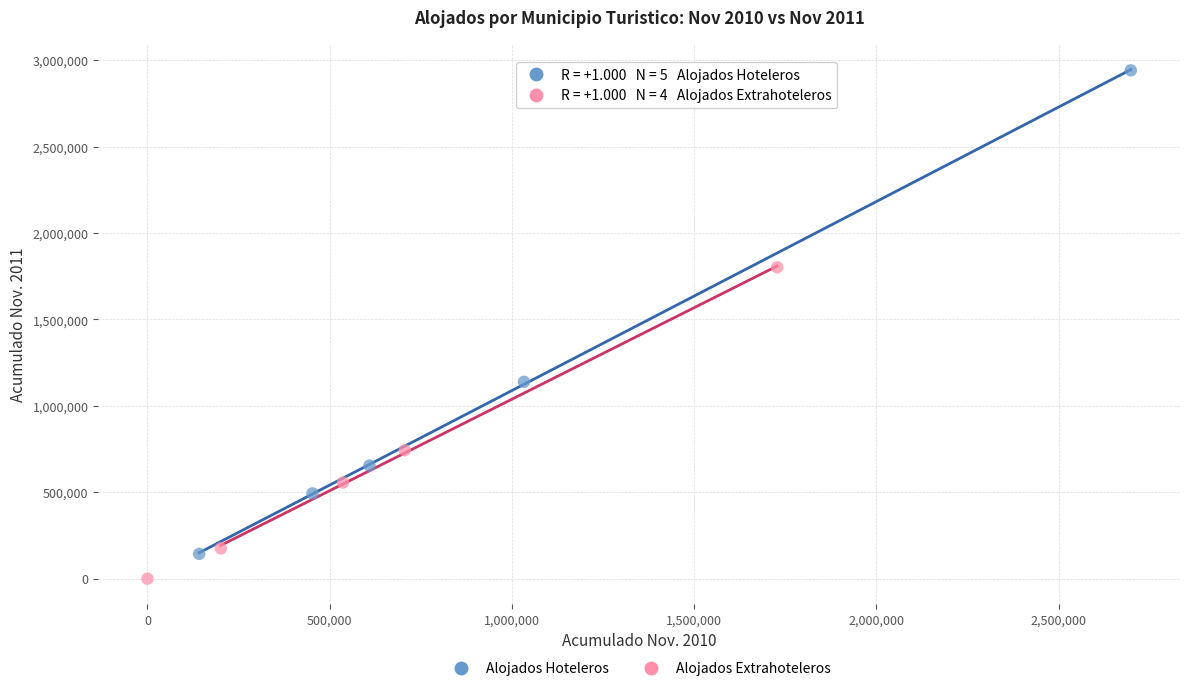

Which series has the widest spread of Y values?

Alojados Hoteleros